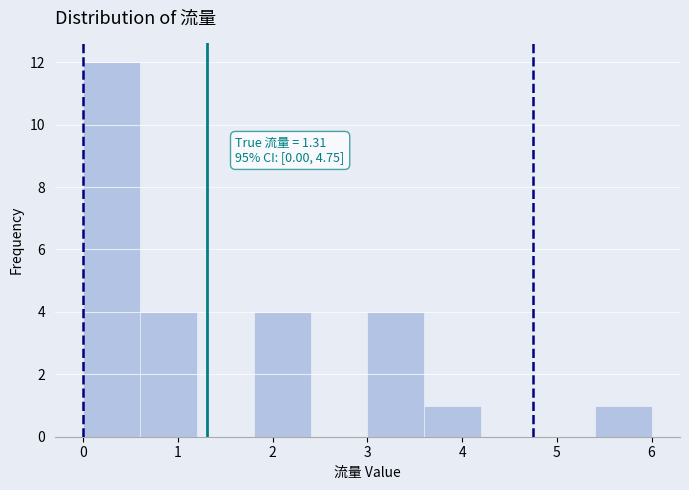

Over which range of the x-axis is the bar tallest?

0.0 to 0.6